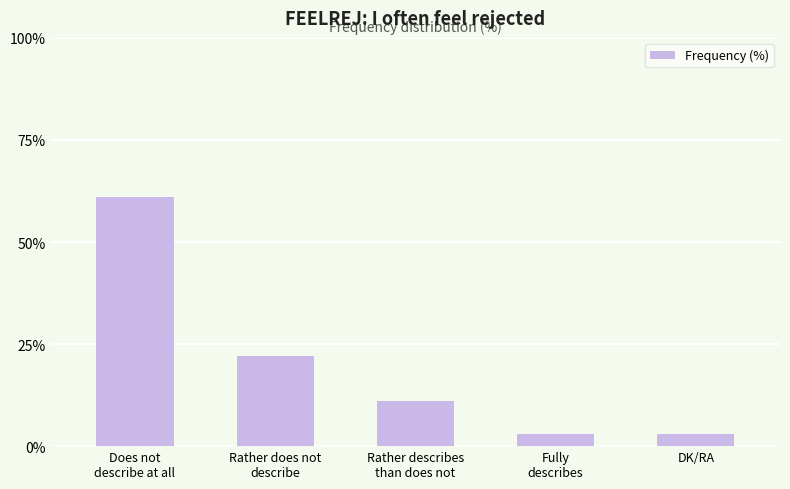

What is the difference between the maximum and second lowest values?

58